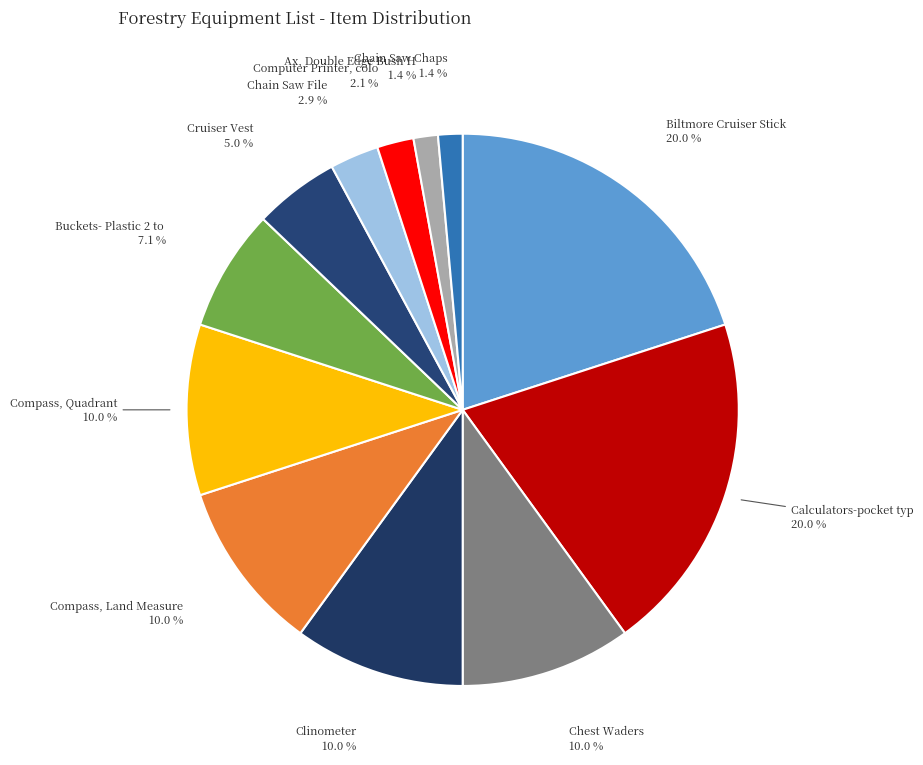

Count the number of slices in the pie.

12